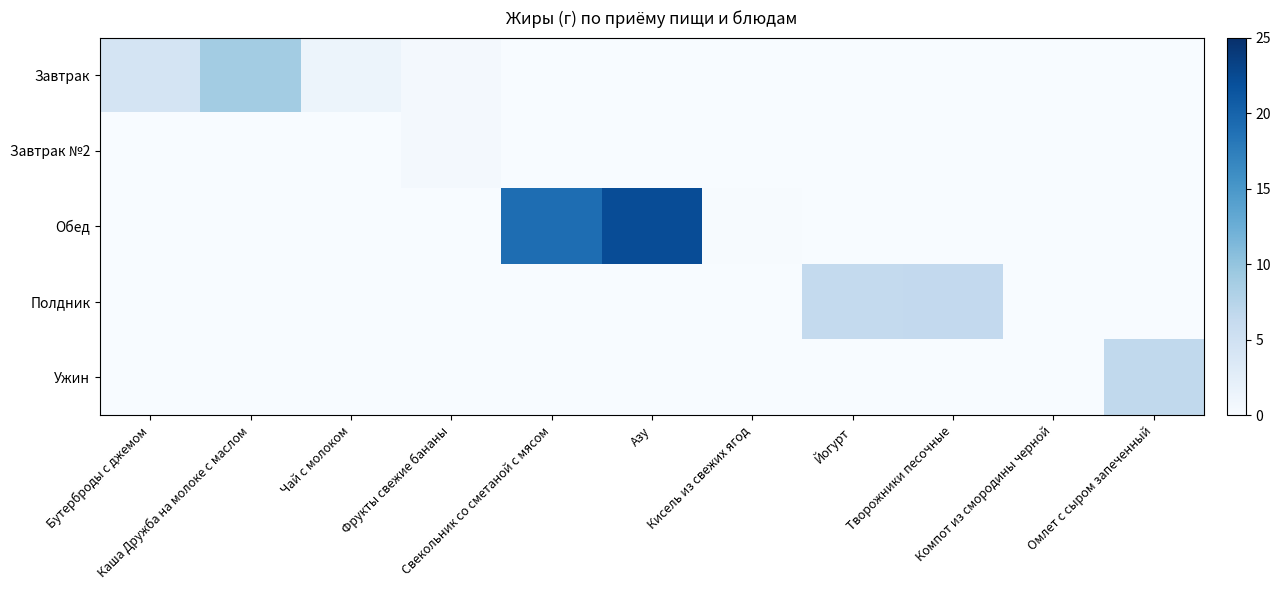

How many series are shown in this chart?

5